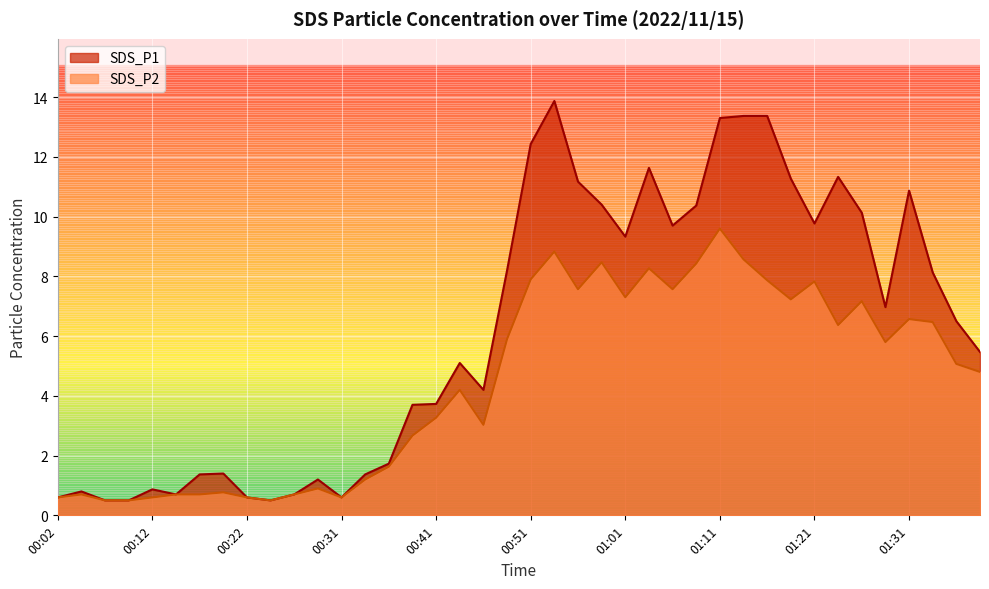

What is the average value of the SDS_P2 series?

4.4